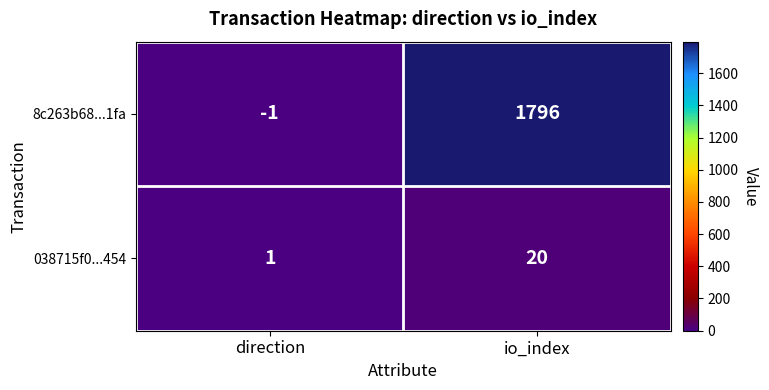

At which category is the sum across all series the highest?

io_index